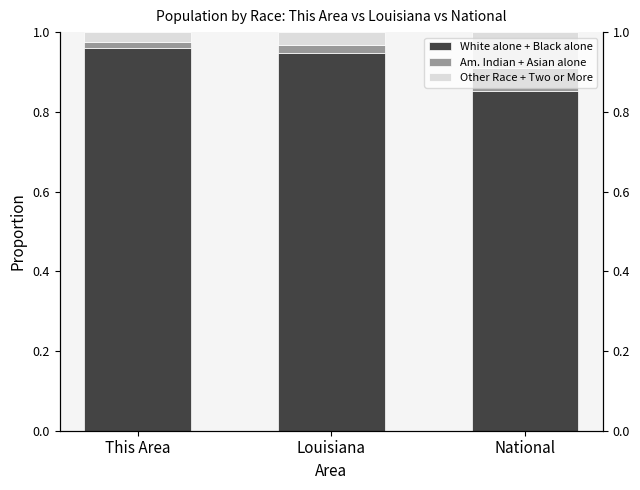

Reading left to right, list all the values displayed in this chart.

White alone + Black alone: This Area=1.0	Louisiana=0.9	National=0.9
Am. Indian + Asian alone: This Area=0.0	Louisiana=0.0	National=0.1
Other Race + Two or More: This Area=0.0	Louisiana=0.0	National=0.1